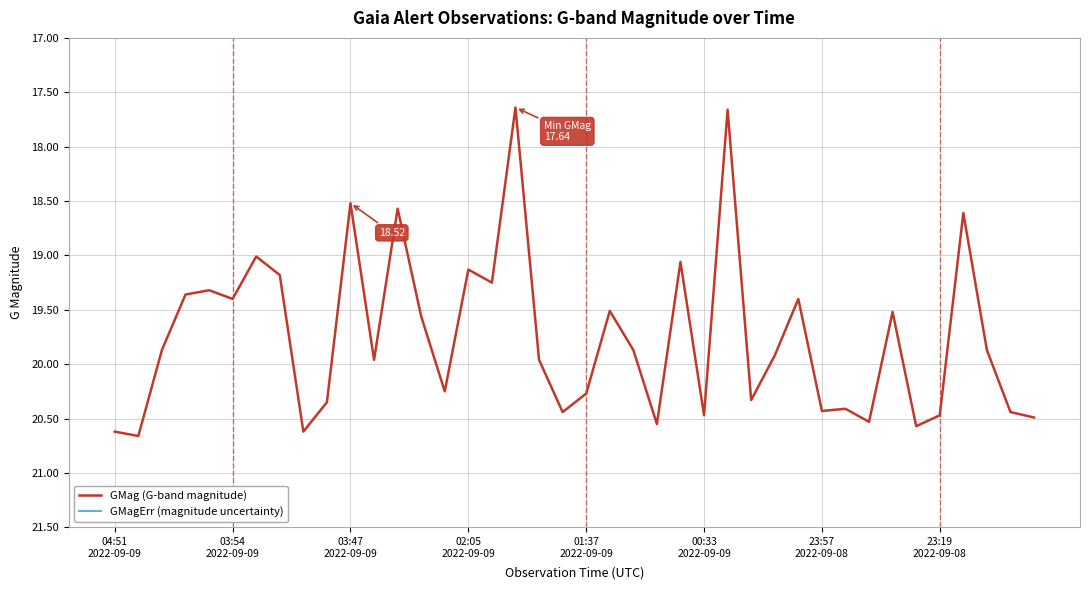

What are all the series names shown in the legend?

GMag (G-band magnitude), GMagErr (magnitude uncertainty)